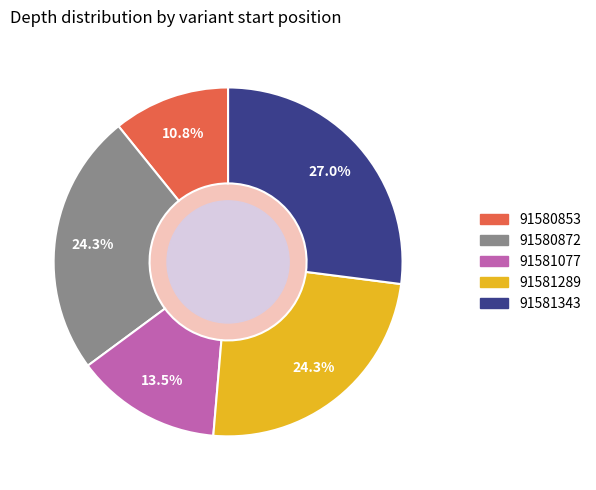

What percentage is the 91581289 slice, to the nearest percent?

24%